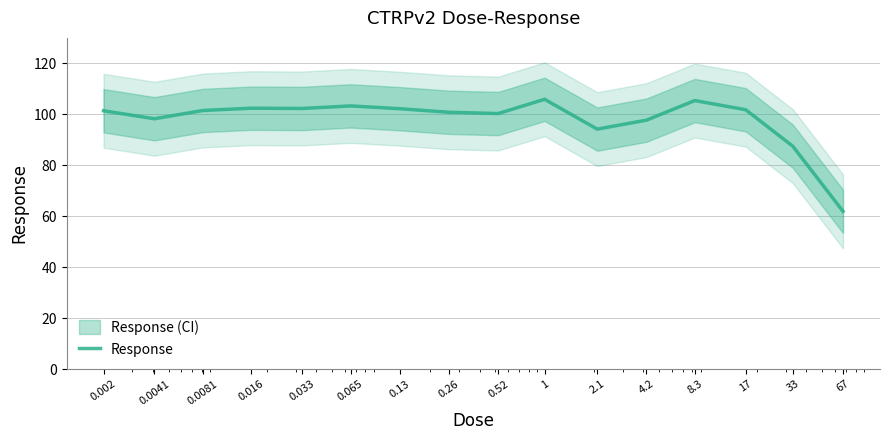

The value at 8.3 is 105.4. True or false?

True